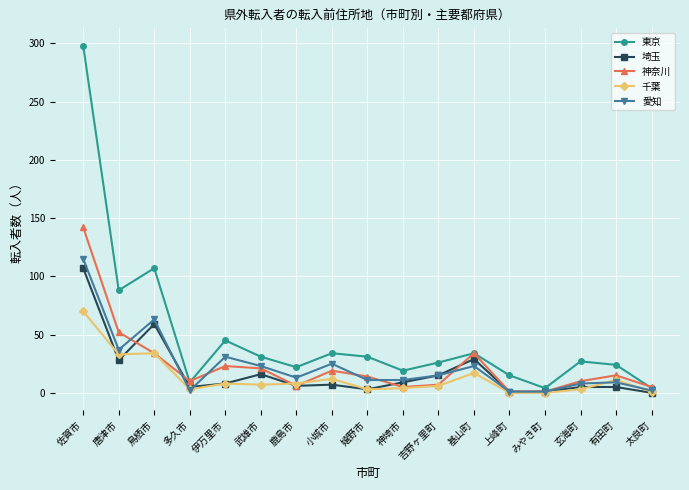

How many lines are shown in the chart?

5